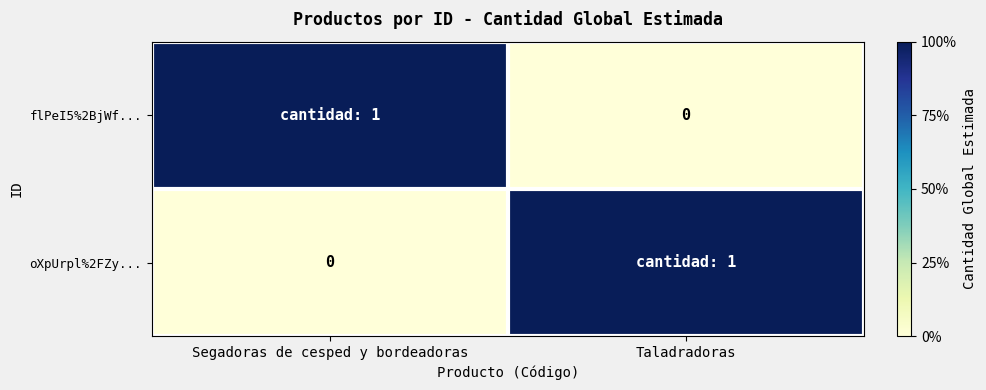

At which category does the chart reach its peak across all series?

Segadoras de cesped y bordeadoras